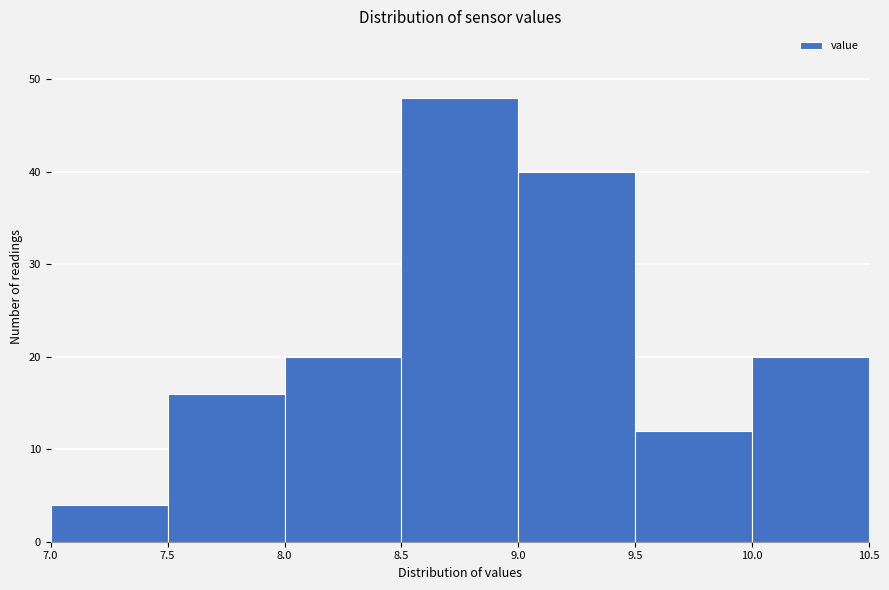

Reading left to right, list every bar in this chart as the range it spans on the x-axis followed by its height. The values are not printed on the chart, so give them approximately, as read against the axis.

7.0 to 7.5: 4
7.5 to 8.0: 16
8.0 to 8.5: 20
8.5 to 9.0: 48
9.0 to 9.5: 40
9.5 to 10.0: 12
10.0 to 10.5: 20